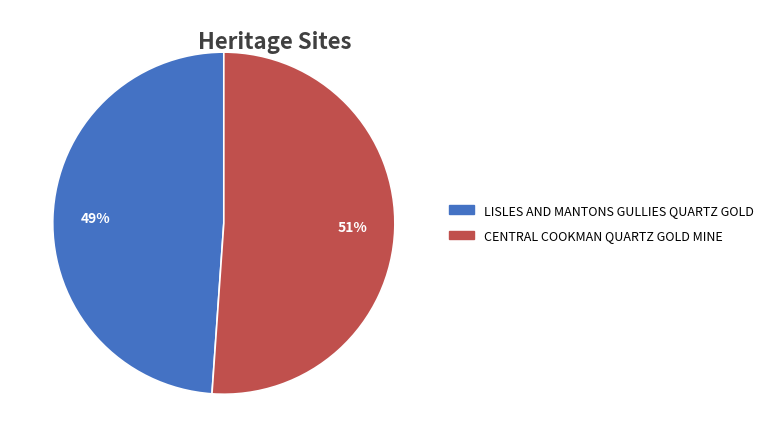

Between LISLES AND MANTONS GULLIES QUARTZ GOLD and CENTRAL COOKMAN QUARTZ GOLD MINE, which is larger?

CENTRAL COOKMAN QUARTZ GOLD MINE